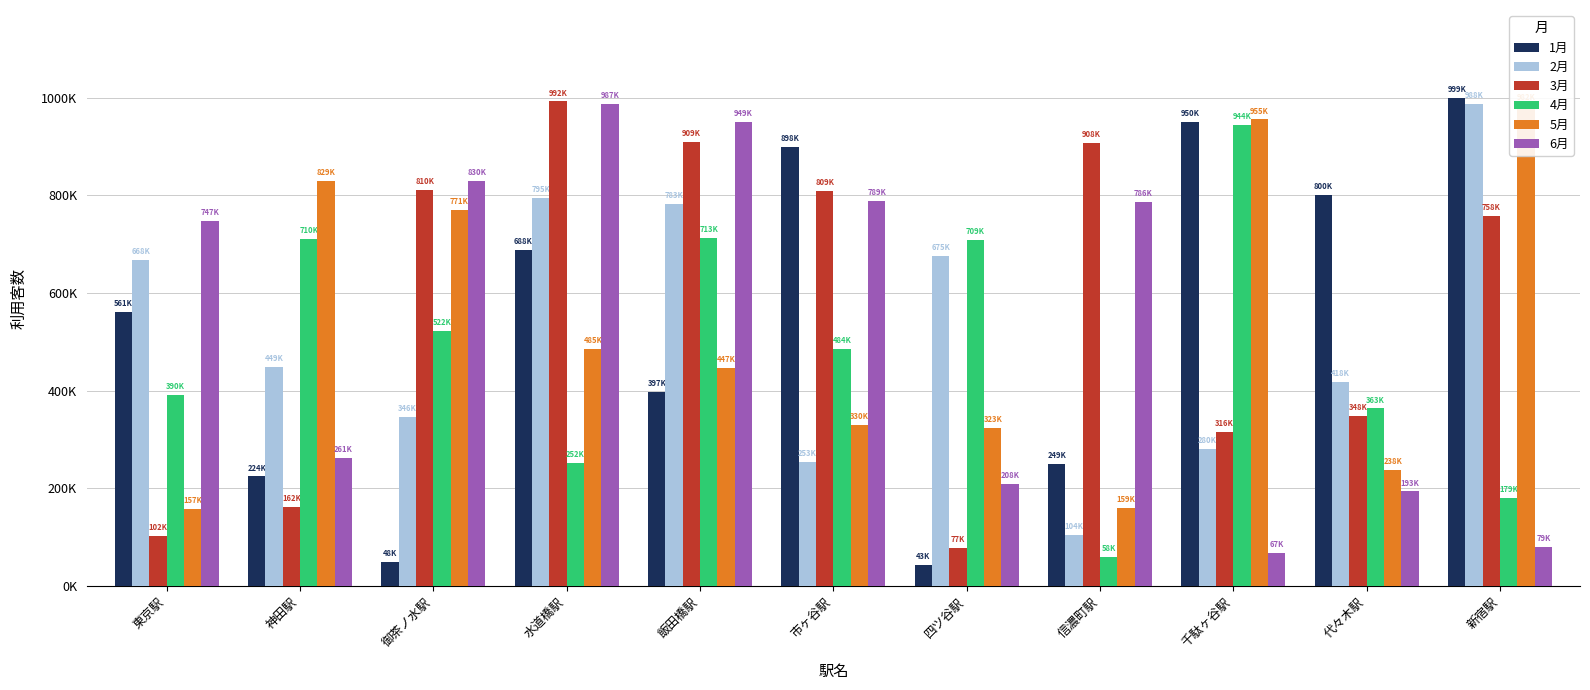

Which label corresponds to the largest value in the chart?

新宿駅